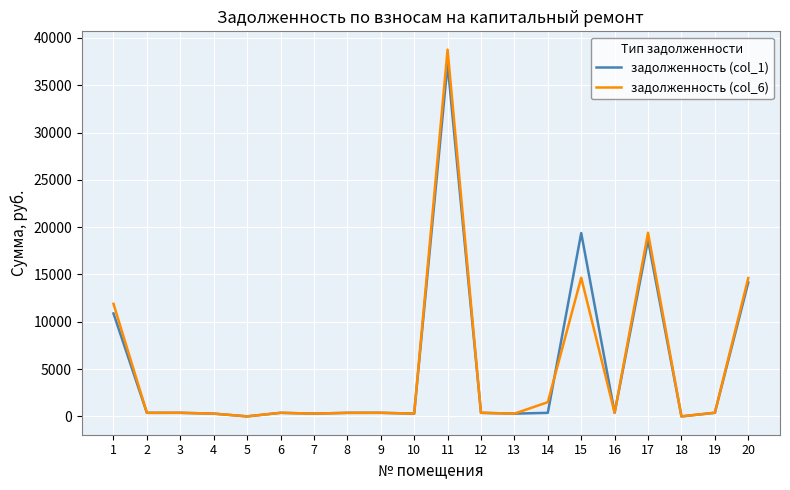

Does the chart display data point markers on the line(s)?

No